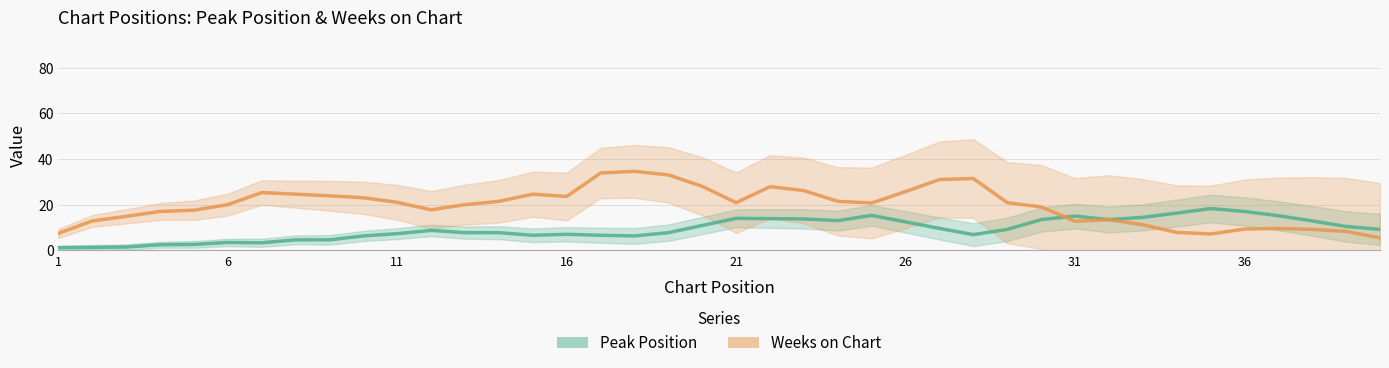

How many data points does each series have?

40